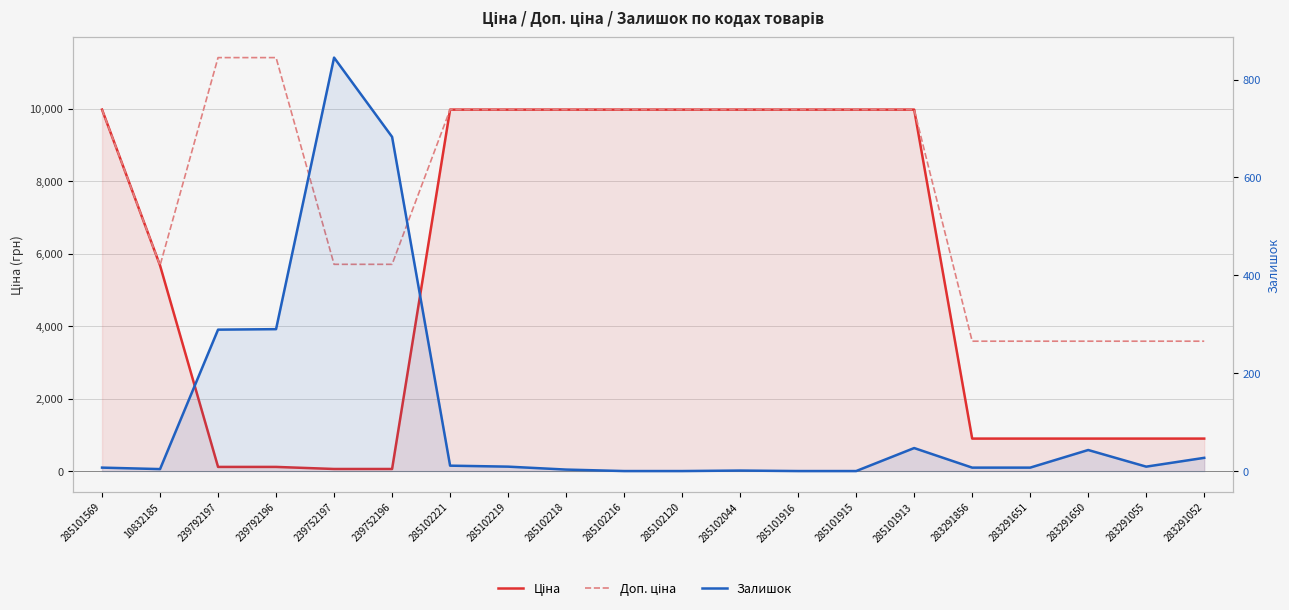

What is the sum of all Доп. ціна values?

157571.7